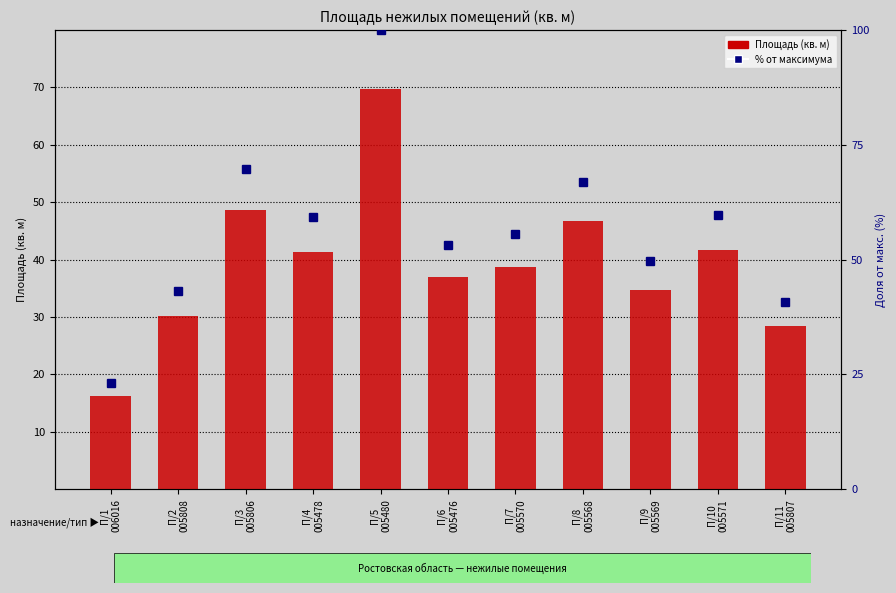

What is the difference between the maximum and minimum values in the Площадь series?

53.5